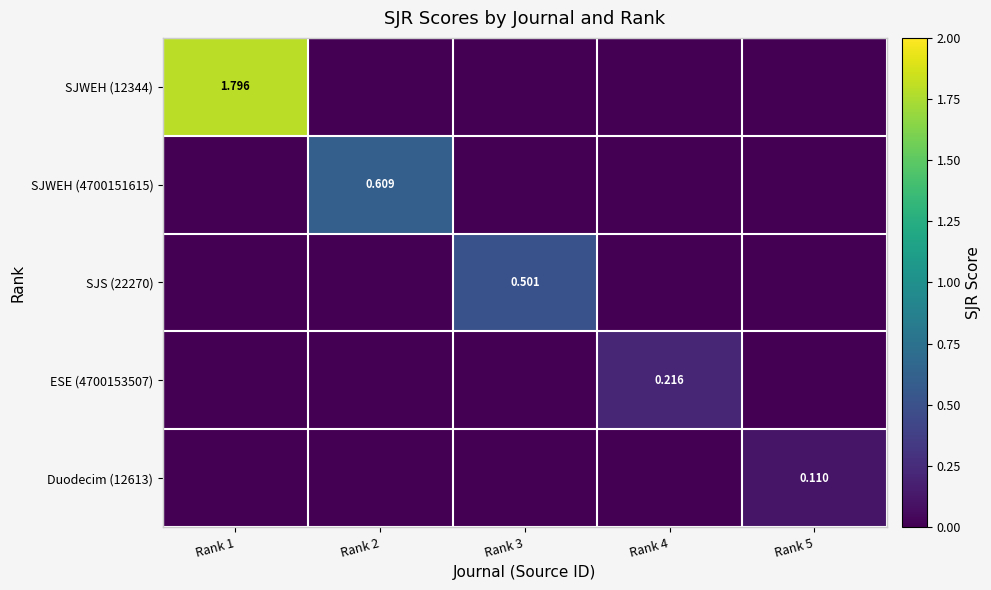

What is the maximum value for SJS (22270)?

0.5